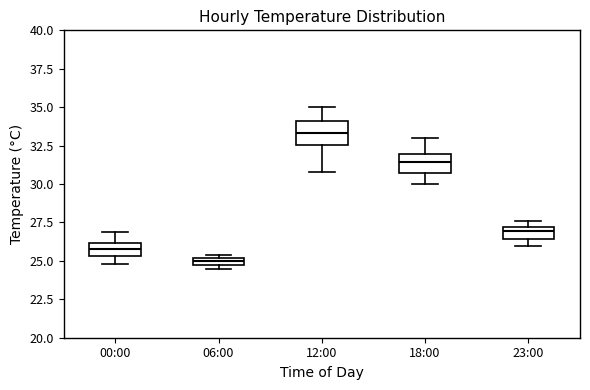

Where is the upper edge of the box for 23:00 on the y-axis? The values are not printed on the chart, so give them approximately, as read against the axis.

27.0